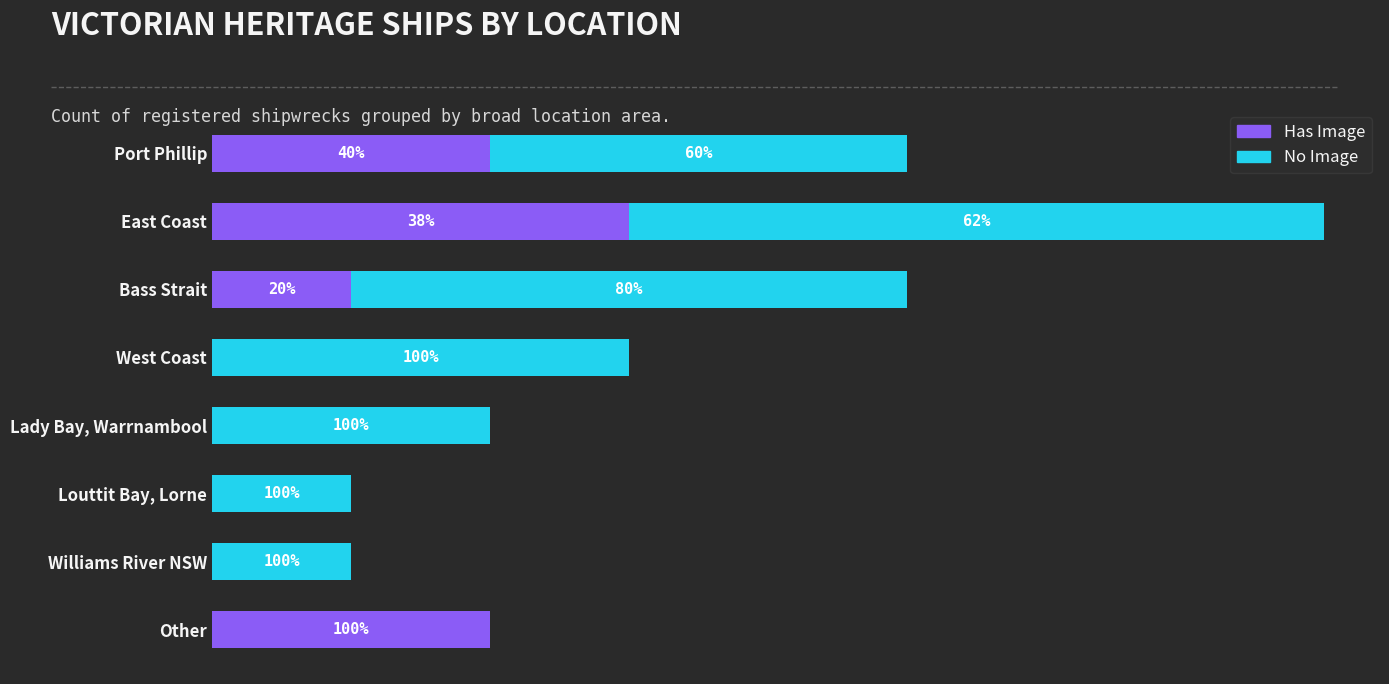

Reading right to left, transcribe all the data shown in this chart.

Has Image: 2	0	0	0	0	1	3	2
No Image: 0	1	1	2	3	4	5	3